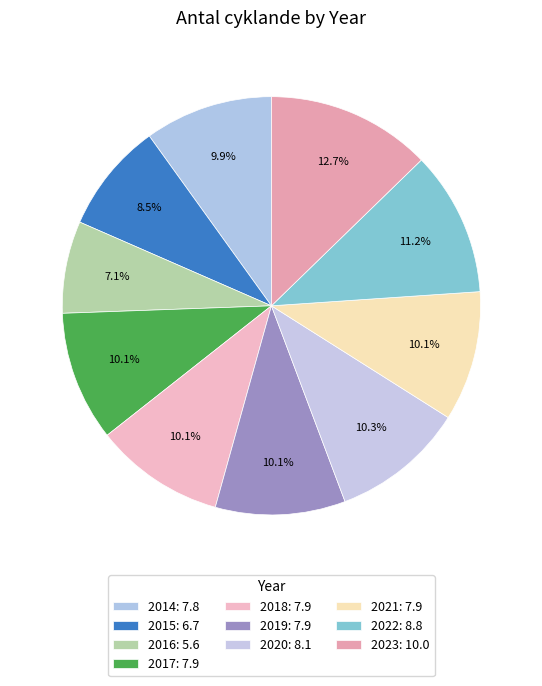

Does 2023 account for over 50% of the chart?

No